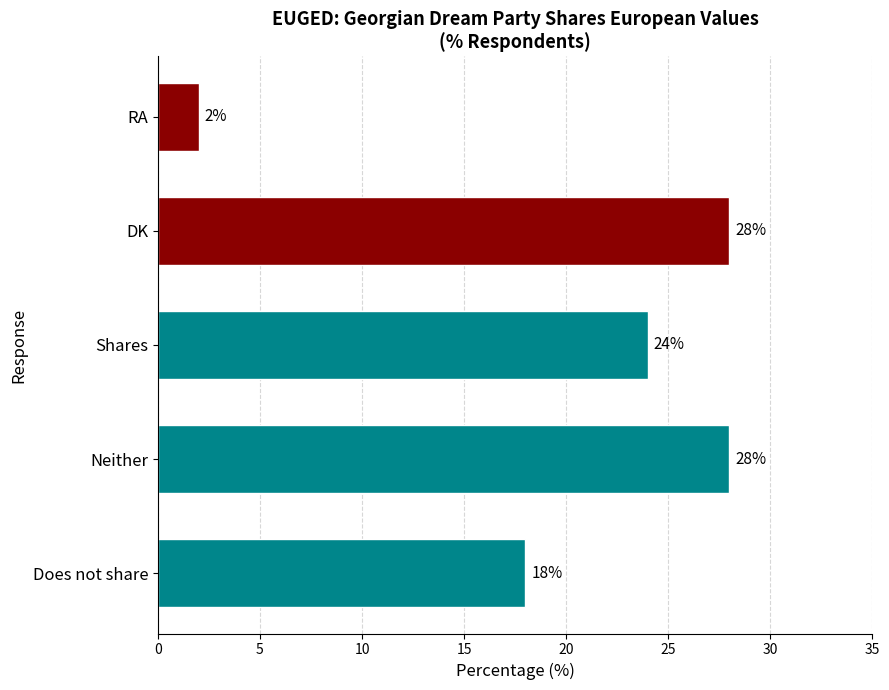

Approximately how many times larger is the value at DK compared to Shares?

1.2